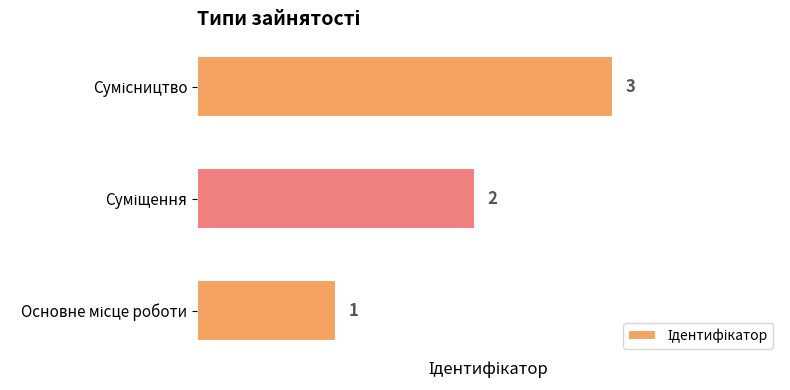

What is the greatest value displayed?

3